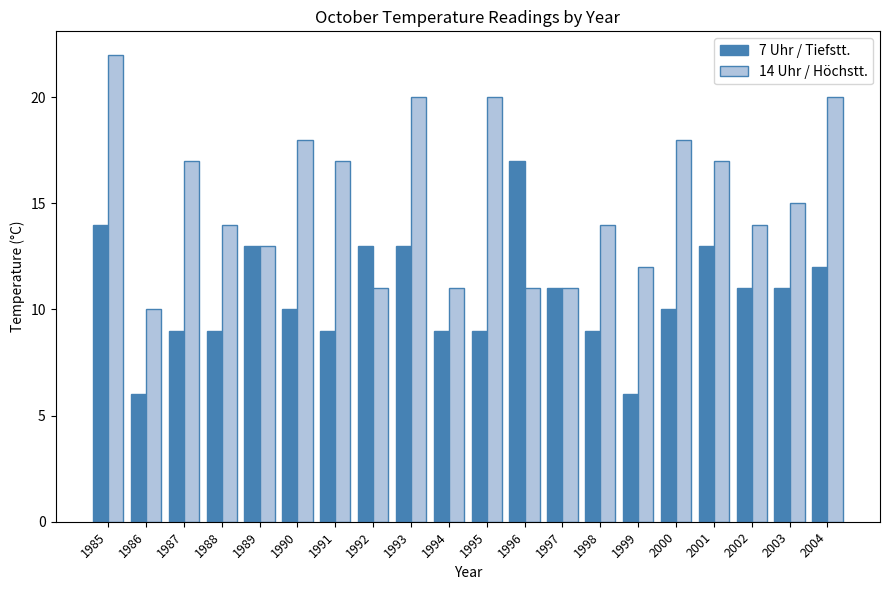

What is the difference between the 7 Uhr / Tiefstt. values at 2001 and 1995?

4